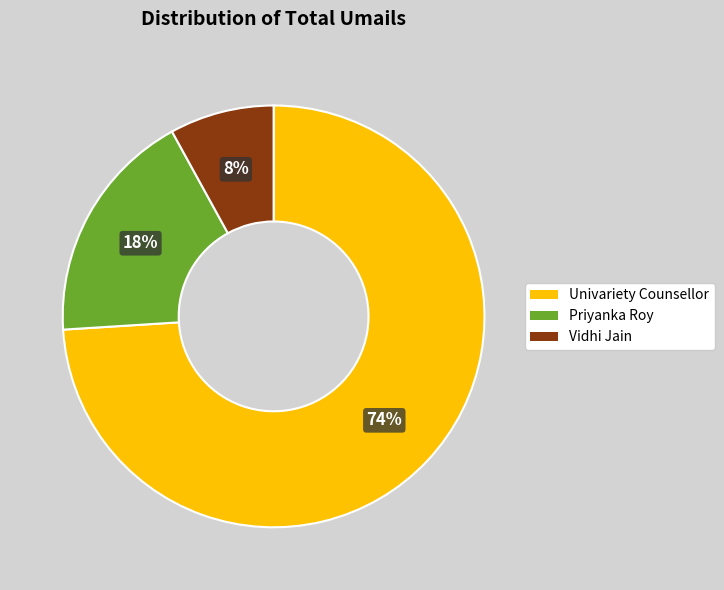

Count the number of slices in the pie.

3